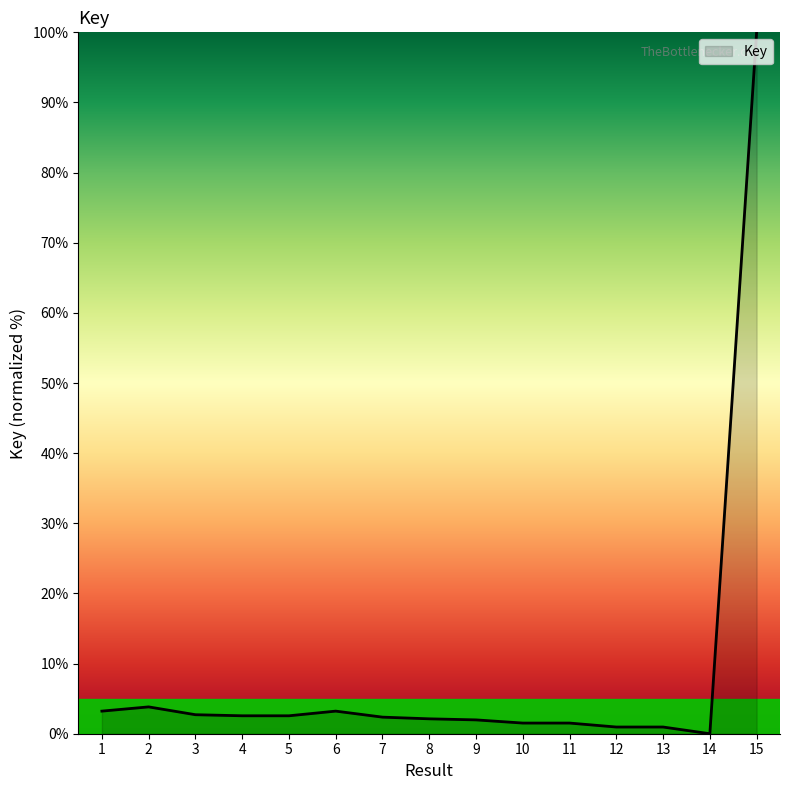

What is the maximum value shown in the chart?

100.0